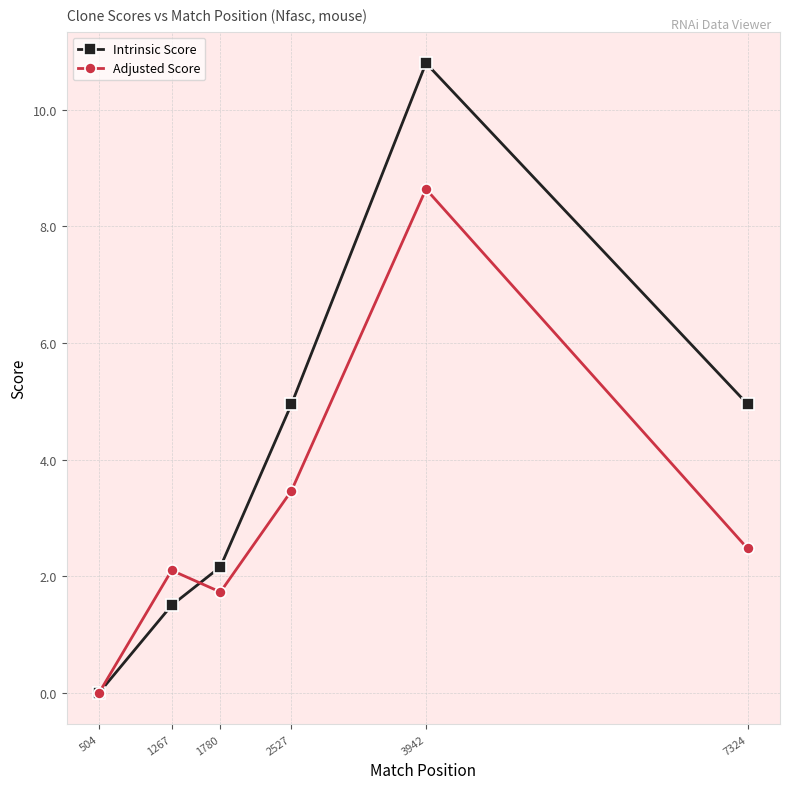

How many lines are shown in the chart?

2